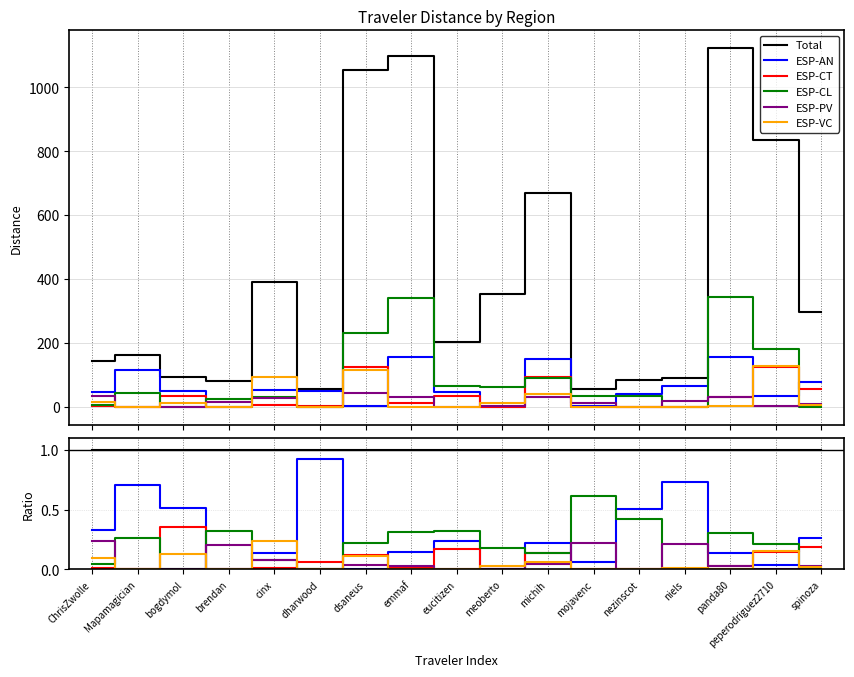

Reading right to left, transcribe all the data shown in this chart.

Total: spinoza=1.0	peperodriguez2710=1.0	panda80=1.0	niels=1.0	nezinscot=1.0	mojavenc=1.0	michih=1.0	meoberto=1.0	eucitizen=1.0	emmaf=1.0	dsaneus=1.0	dharwood=1.0	cinx=1.0	brendan=1.0	bogdymol=1.0	Mapamagician=1.0	ChrisZwolle=1.0
ESP-AN: spinoza=0.3	peperodriguez2710=0.0	panda80=0.1	niels=0.7	nezinscot=0.5	mojavenc=0.1	michih=0.2	meoberto=0.0	eucitizen=0.2	emmaf=0.1	dsaneus=0.0	dharwood=0.9	cinx=0.1	brendan=0.0	bogdymol=0.5	Mapamagician=0.7	ChrisZwolle=0.3
ESP-CT: spinoza=0.2	peperodriguez2710=0.1	panda80=0.0	niels=0.0	nezinscot=0.0	mojavenc=0.0	michih=0.1	meoberto=0.0	eucitizen=0.2	emmaf=0.0	dsaneus=0.1	dharwood=0.1	cinx=0.0	brendan=0.0	bogdymol=0.4	Mapamagician=0.0	ChrisZwolle=0.0
ESP-CL: spinoza=0.0	peperodriguez2710=0.2	panda80=0.3	niels=0.0	nezinscot=0.4	mojavenc=0.6	michih=0.1	meoberto=0.2	eucitizen=0.3	emmaf=0.3	dsaneus=0.2	dharwood=0.0	cinx=0.1	brendan=0.3	bogdymol=0.0	Mapamagician=0.3	ChrisZwolle=0.0
ESP-PV: spinoza=0.0	peperodriguez2710=0.0	panda80=0.0	niels=0.2	nezinscot=0.0	mojavenc=0.2	michih=0.0	meoberto=0.0	eucitizen=0.0	emmaf=0.0	dsaneus=0.0	dharwood=0.0	cinx=0.1	brendan=0.2	bogdymol=0.0	Mapamagician=0.0	ChrisZwolle=0.2
ESP-VC: spinoza=0.0	peperodriguez2710=0.2	panda80=0.0	niels=0.0	nezinscot=0.0	mojavenc=0.0	michih=0.1	meoberto=0.0	eucitizen=0.0	emmaf=0.0	dsaneus=0.1	dharwood=0.0	cinx=0.2	brendan=0.0	bogdymol=0.1	Mapamagician=0.0	ChrisZwolle=0.1